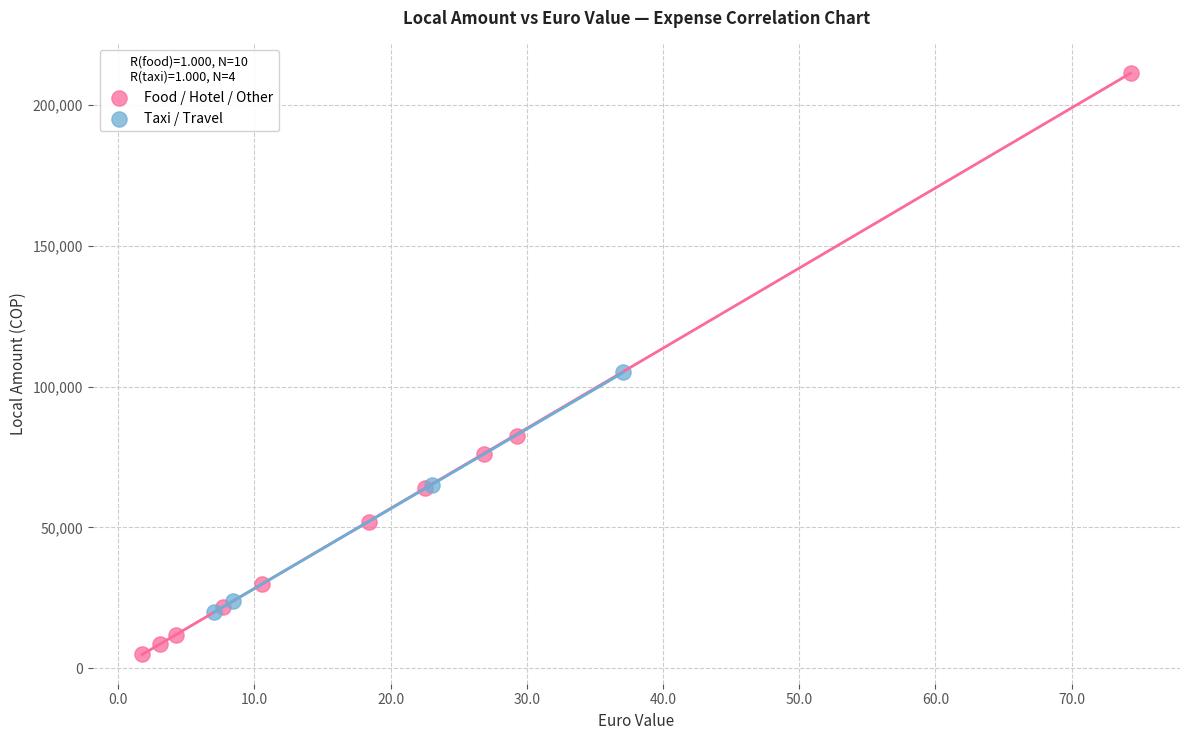

Which series has the widest spread of Y values?

Food / Hotel / Other